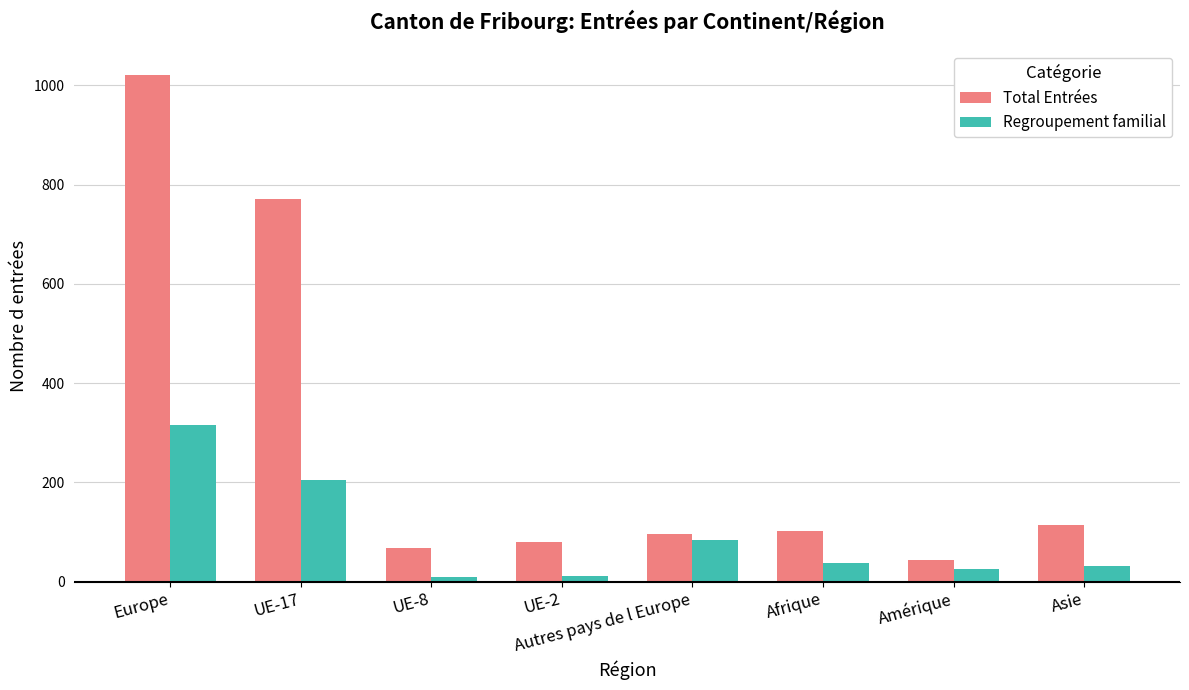

Which series has the largest total across all categories?

Total Entrées